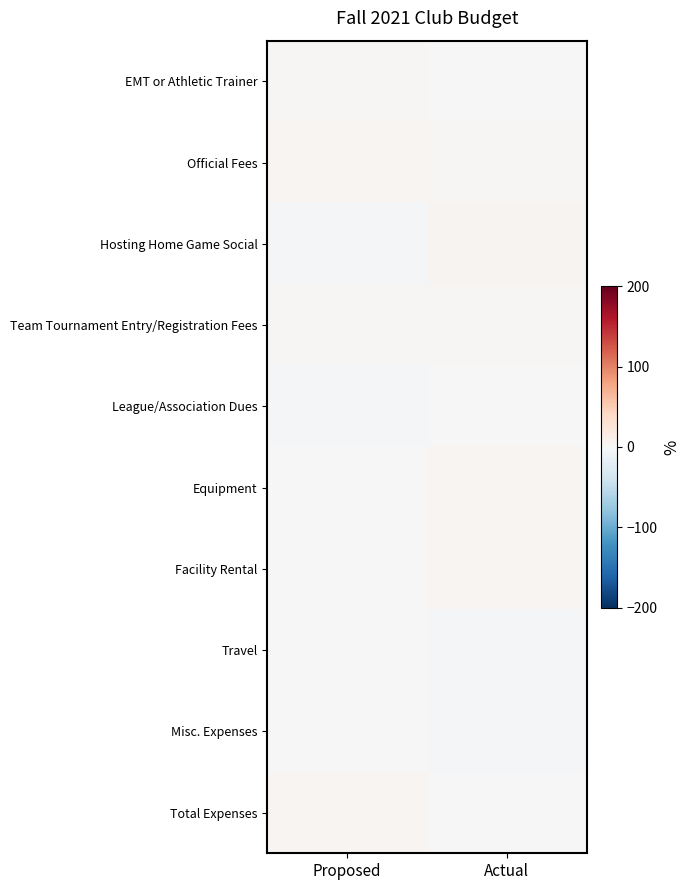

At how many categories does at least one series exceed 0?

2